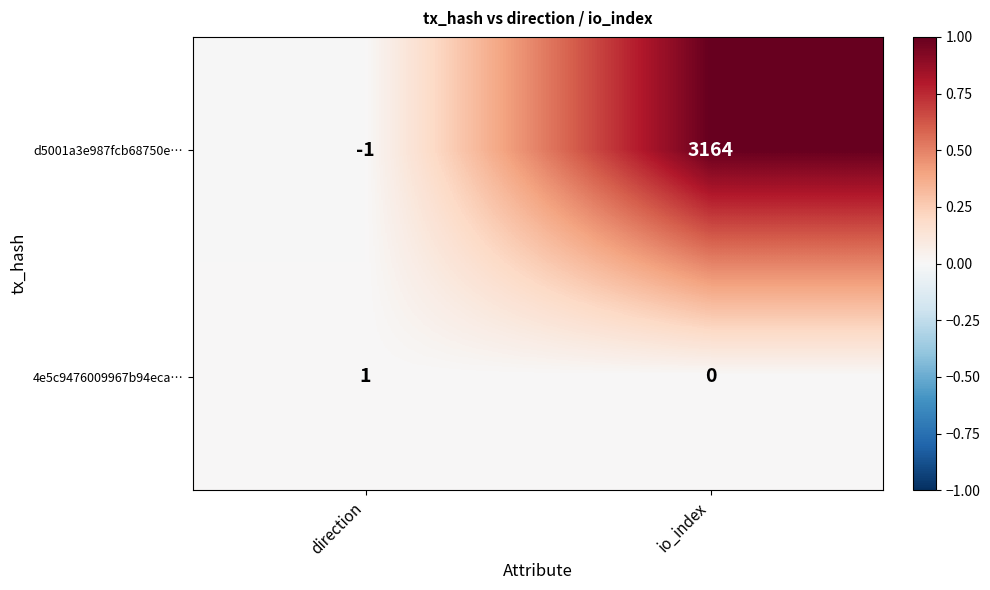

How many series are shown in this chart?

2